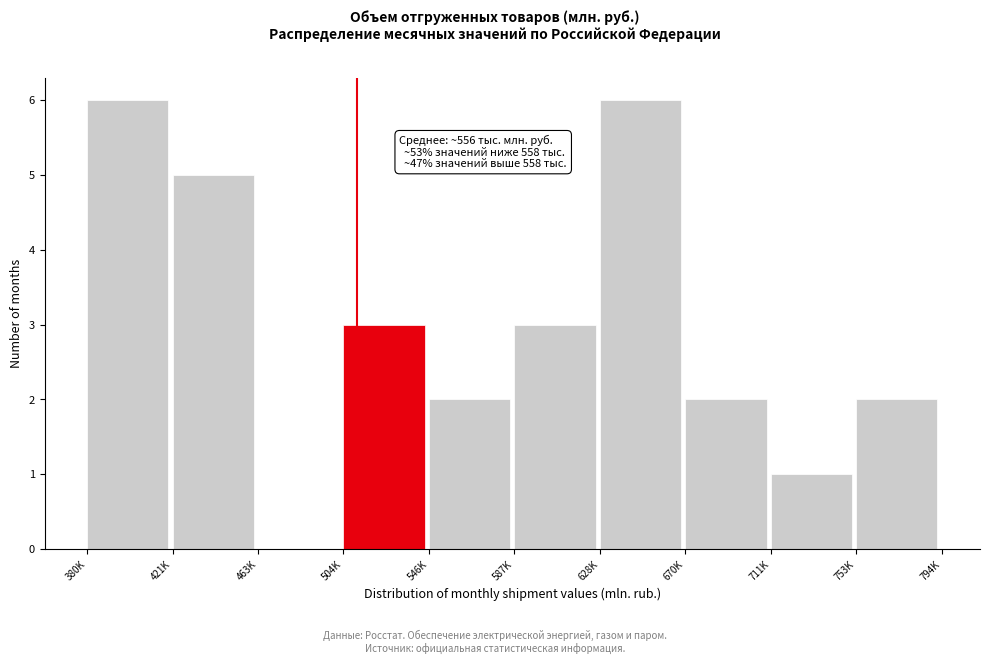

Reading right to left, transcribe all the data shown in this chart.

753K=2	711K=1	670K=2	628K=6	587K=3	546K=2	504K=3	463K=0	421K=5	380K=6